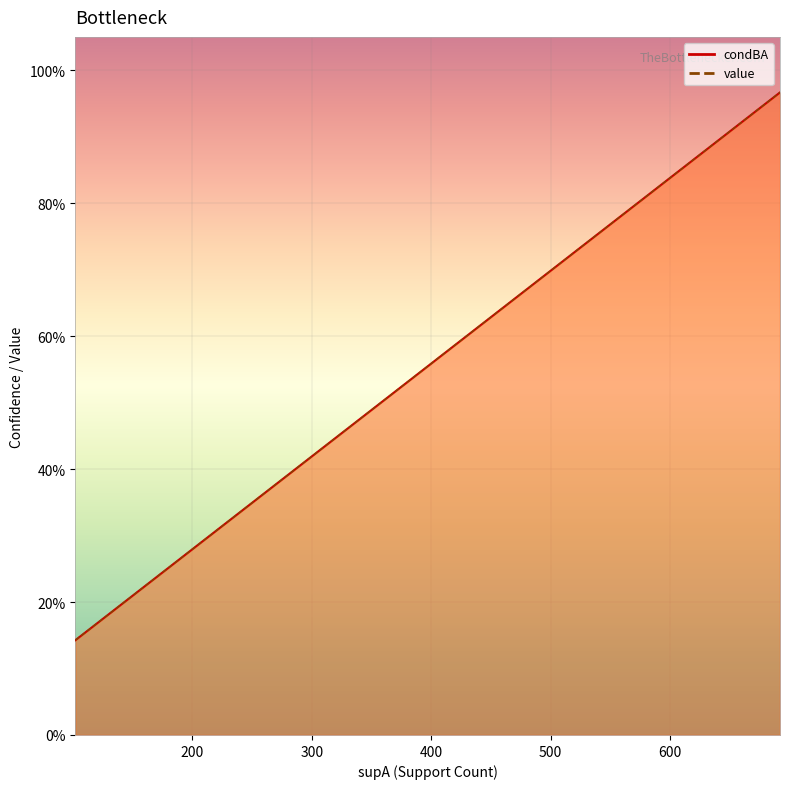

What is the sum of all value values?

8.0